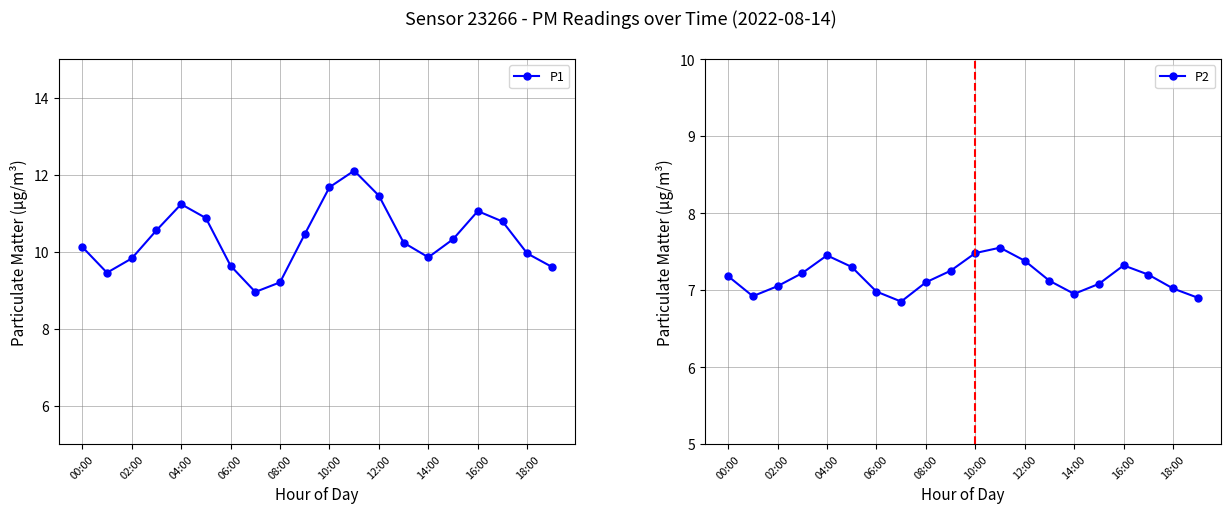

How many series are shown in this chart?

2